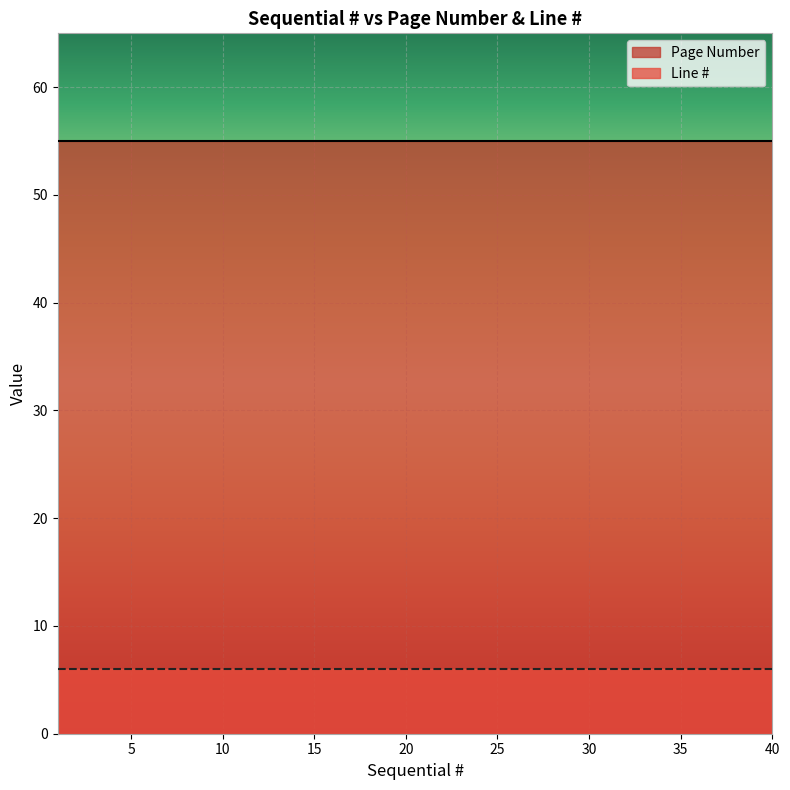

True or false: Page Number and Line # cross at least once.

False